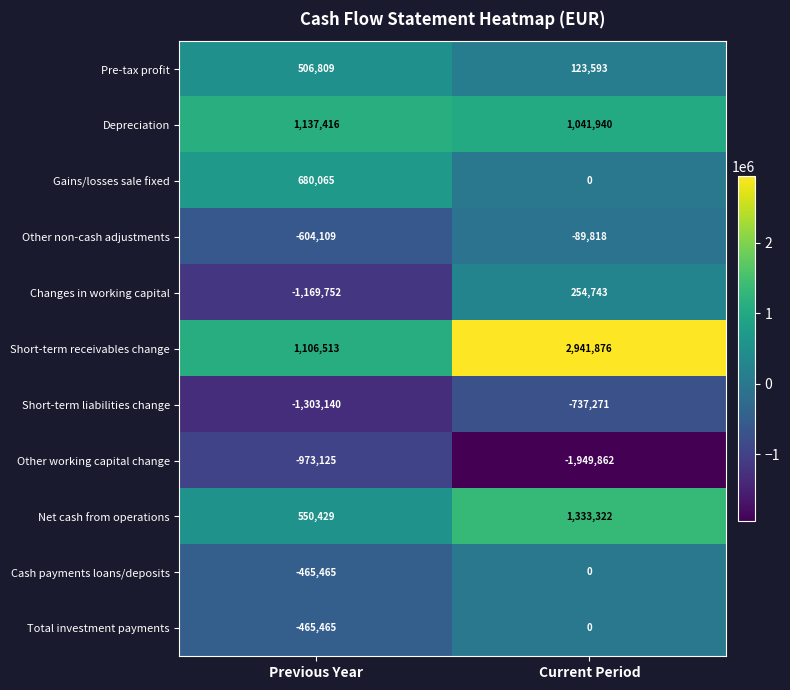

At which category is the sum across all series the highest?

Current Period